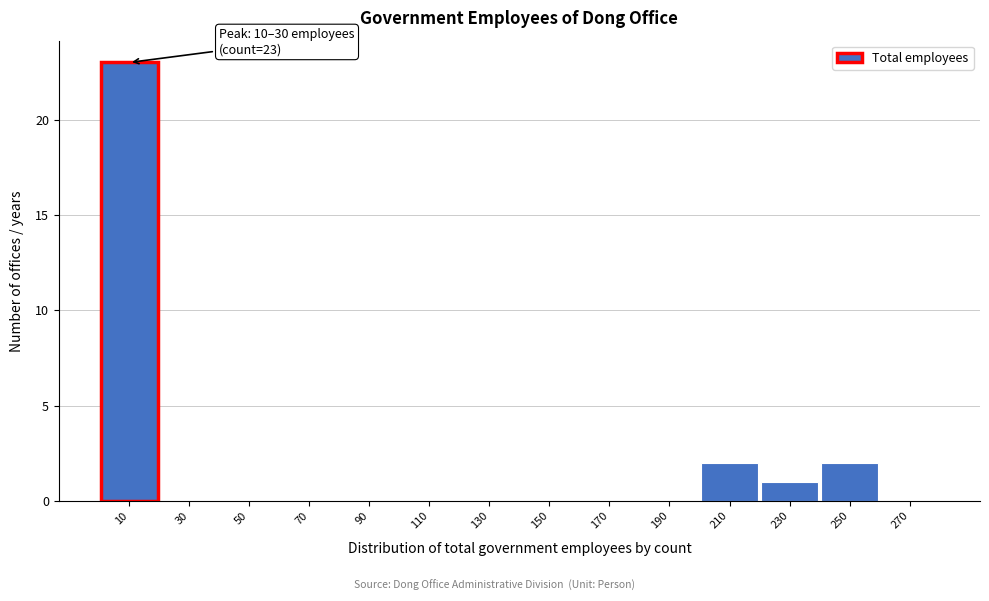

Reading left to right, extract all data points from this chart.

10=23	30=0	50=0	70=0	90=0	110=0	130=0	150=0	170=0	190=0	210=2	230=1	250=2	270=0